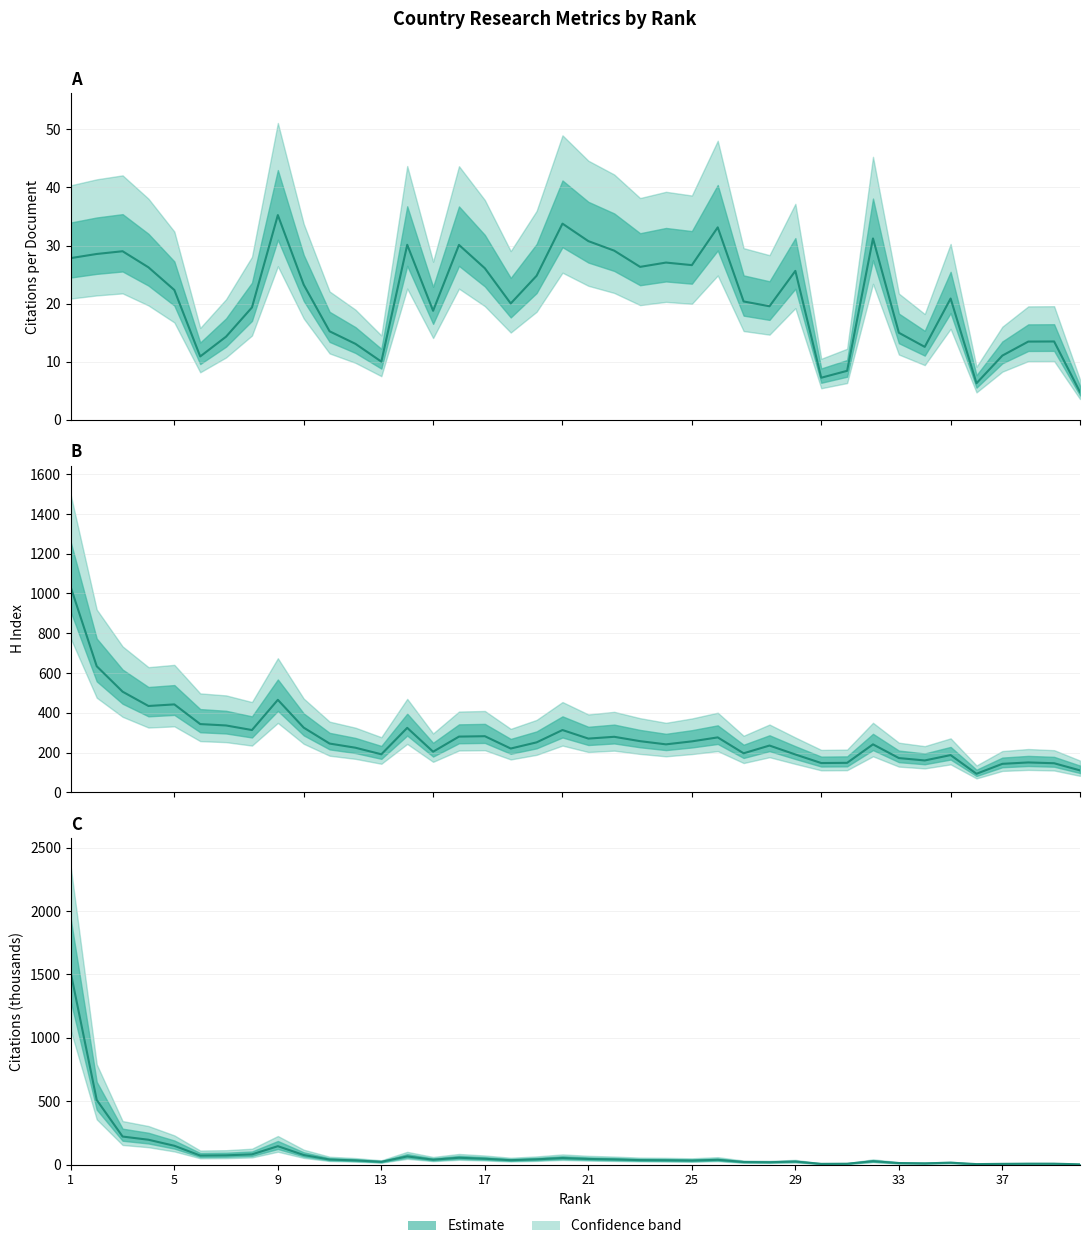

How many distinct data groups are displayed?

3